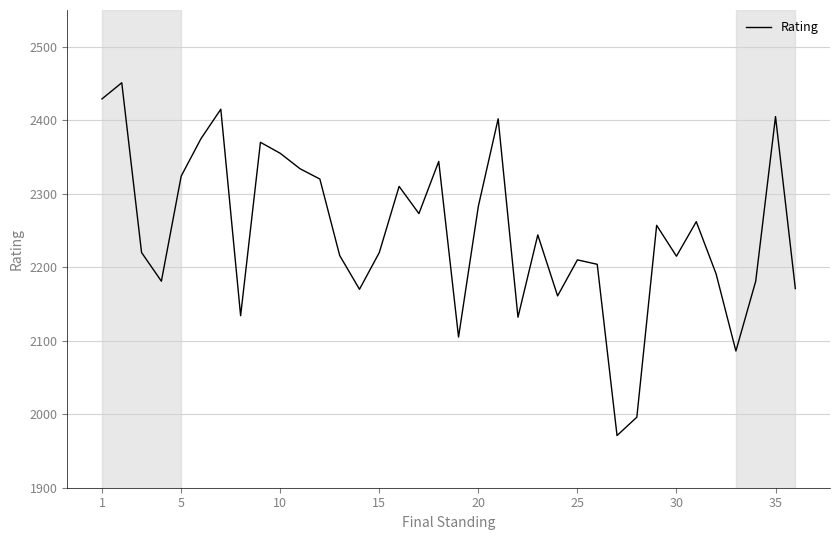

How many interior local valleys (lower than both neighbors) does the data have?

10